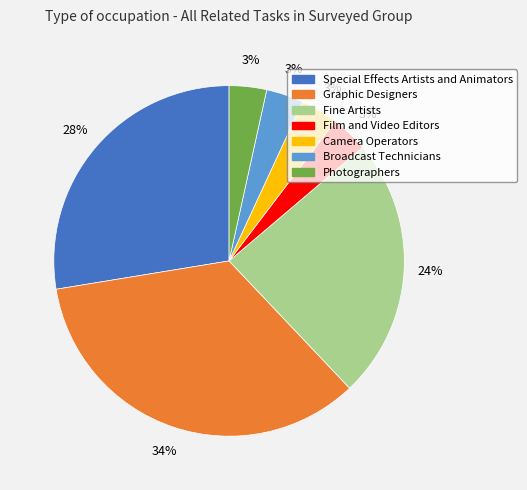

To the nearest percent, what is the average slice percentage?

14%